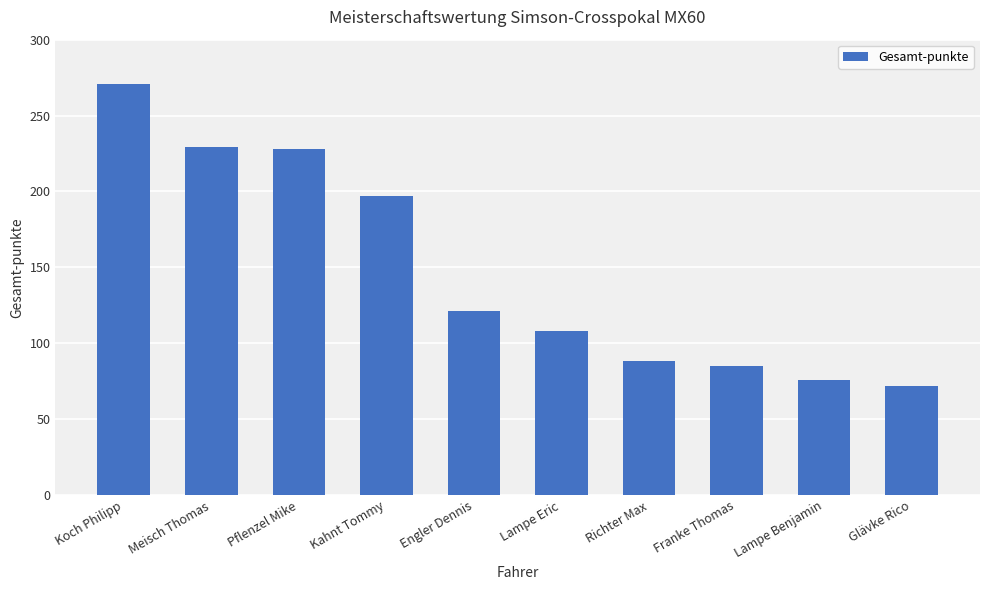

What is the difference between the second highest and second lowest values?

153